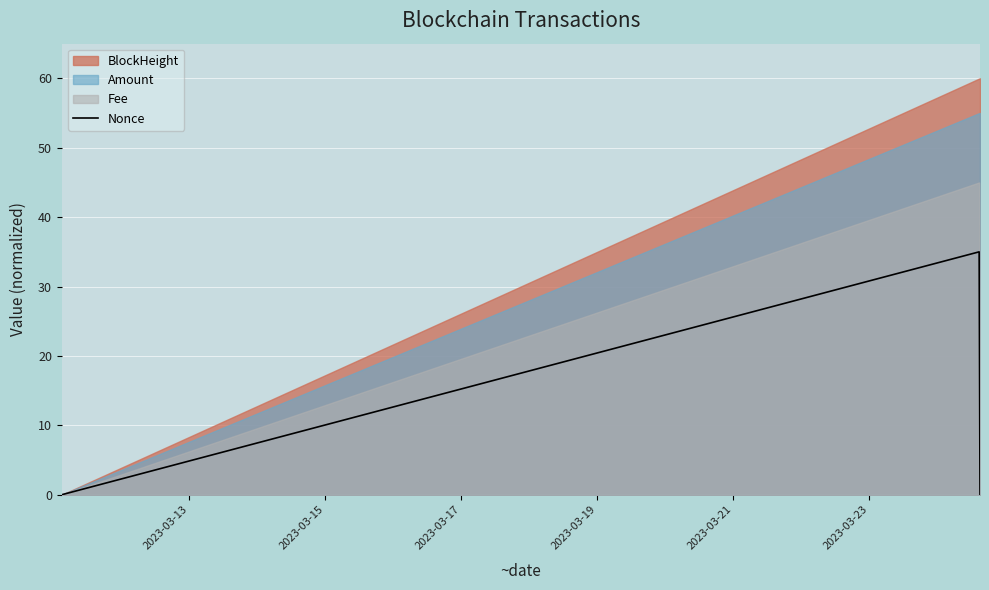

What is the highest value of the Nonce series?

35